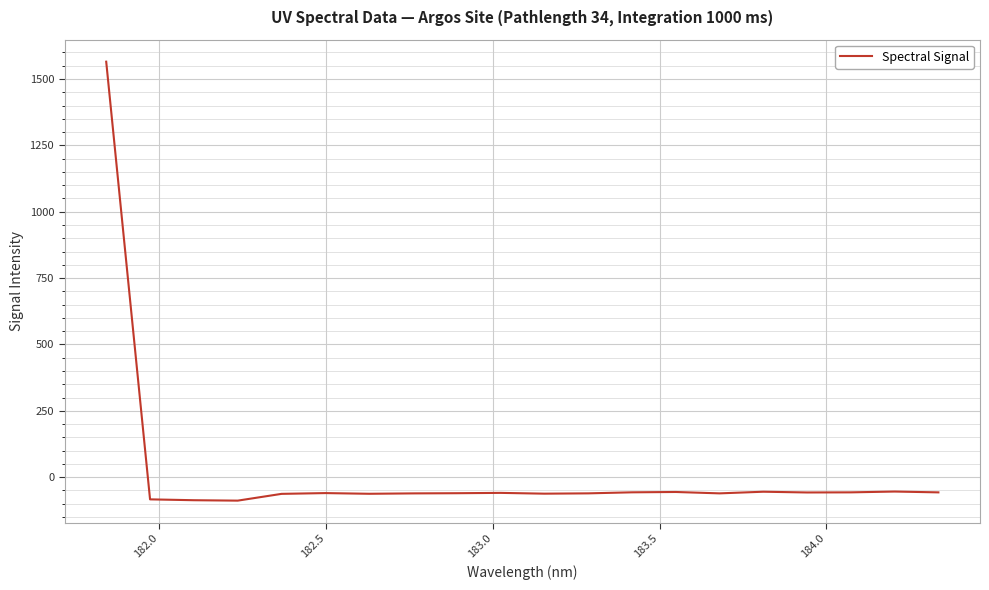

What is the difference between the second highest and second lowest values?

32.7